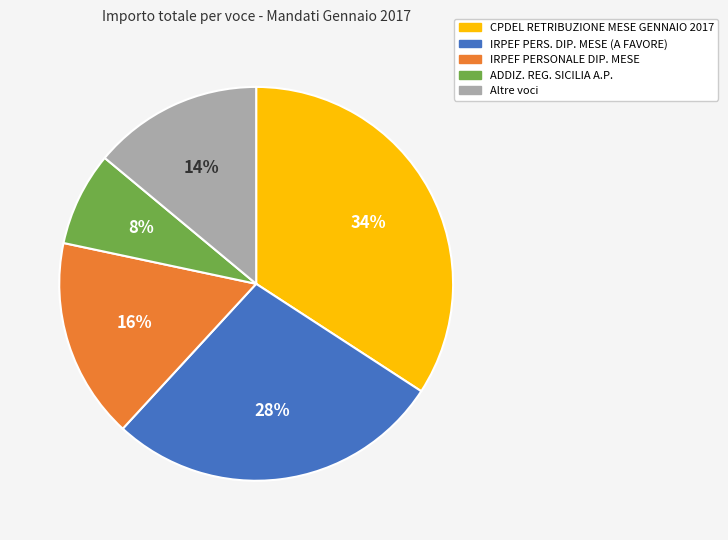

Is there any slice that represents more than half of the pie?

No